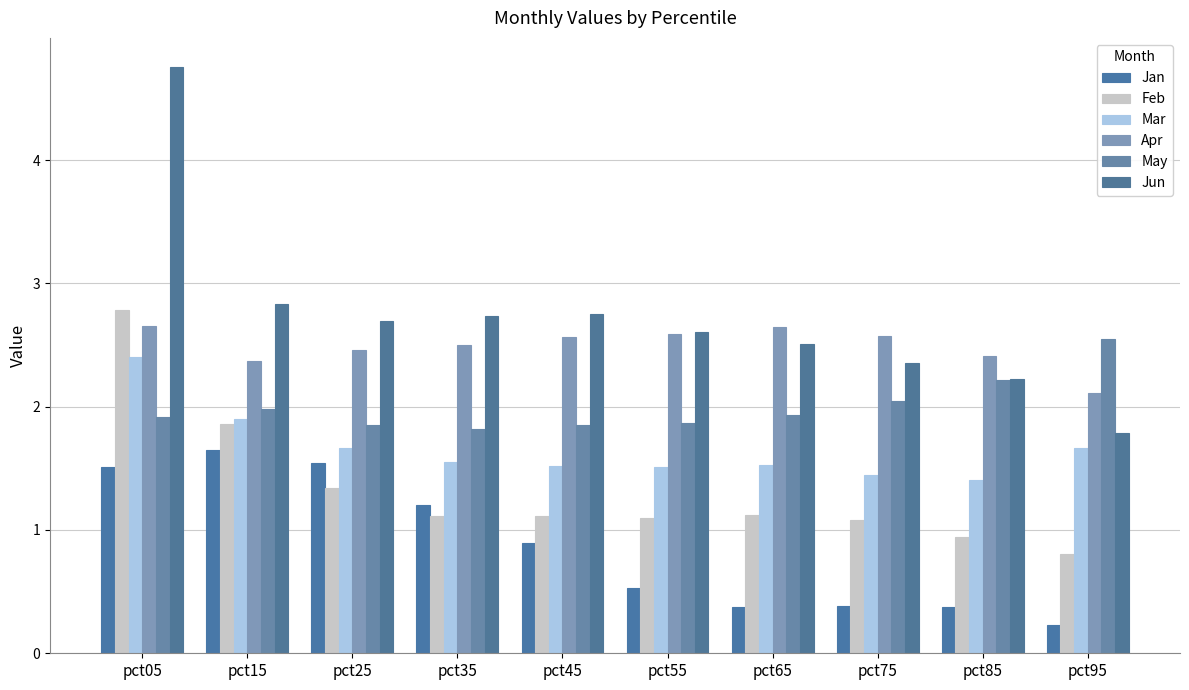

At which label does Feb reach its minimum?

pct95